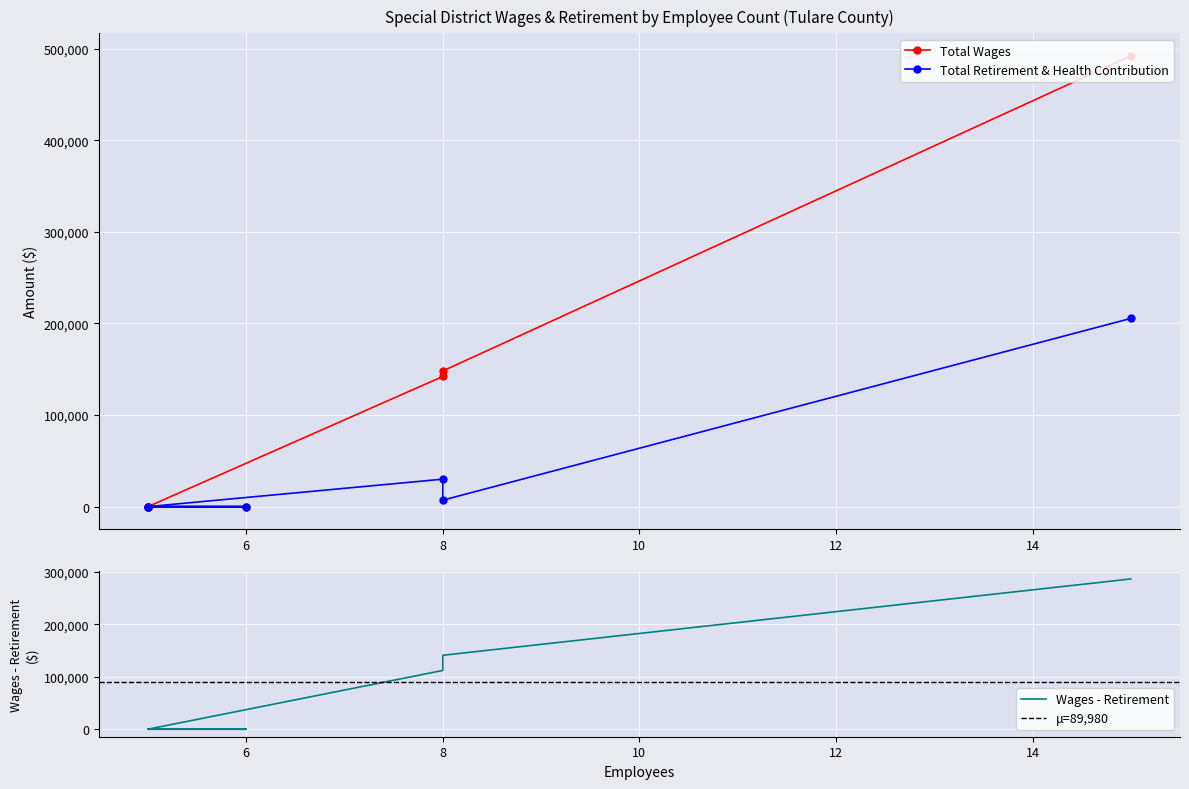

True or false: Total Wages and Total Retirement & Health Contribution cross at least once.

False